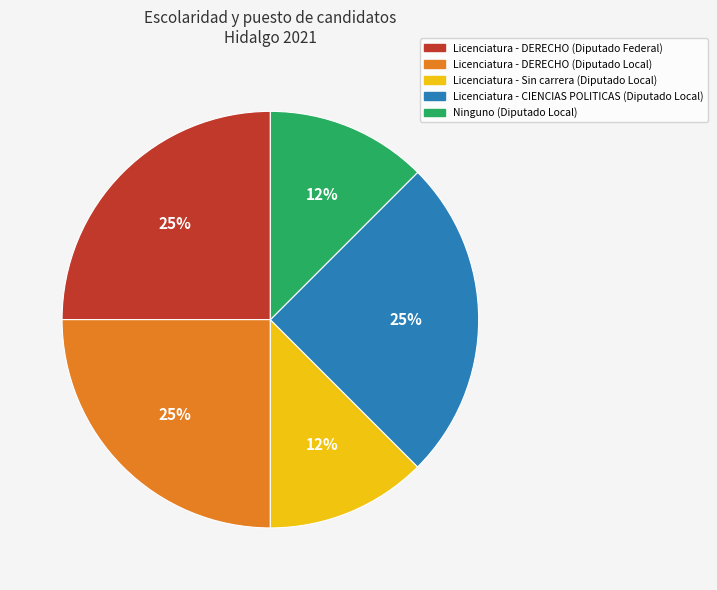

To the nearest percent, what is the average slice percentage?

20%